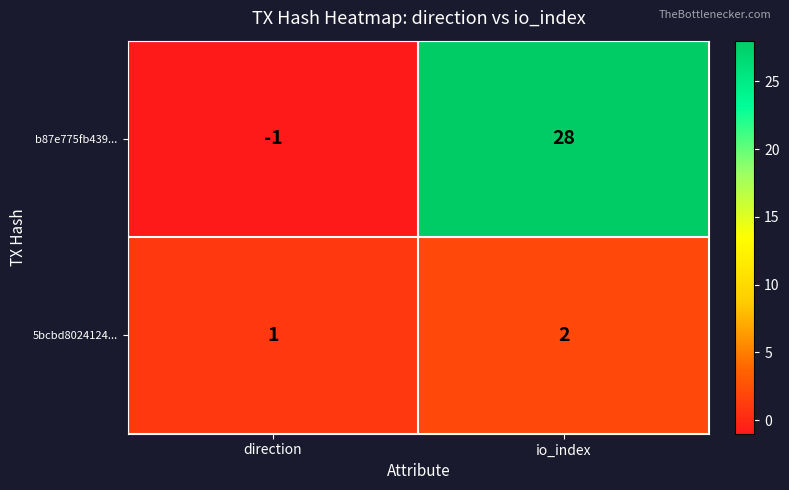

Reading right to left, transcribe all the data shown in this chart.

b87e775fb439...: io_index=28	direction=-1
5bcbd8024124...: io_index=2	direction=1